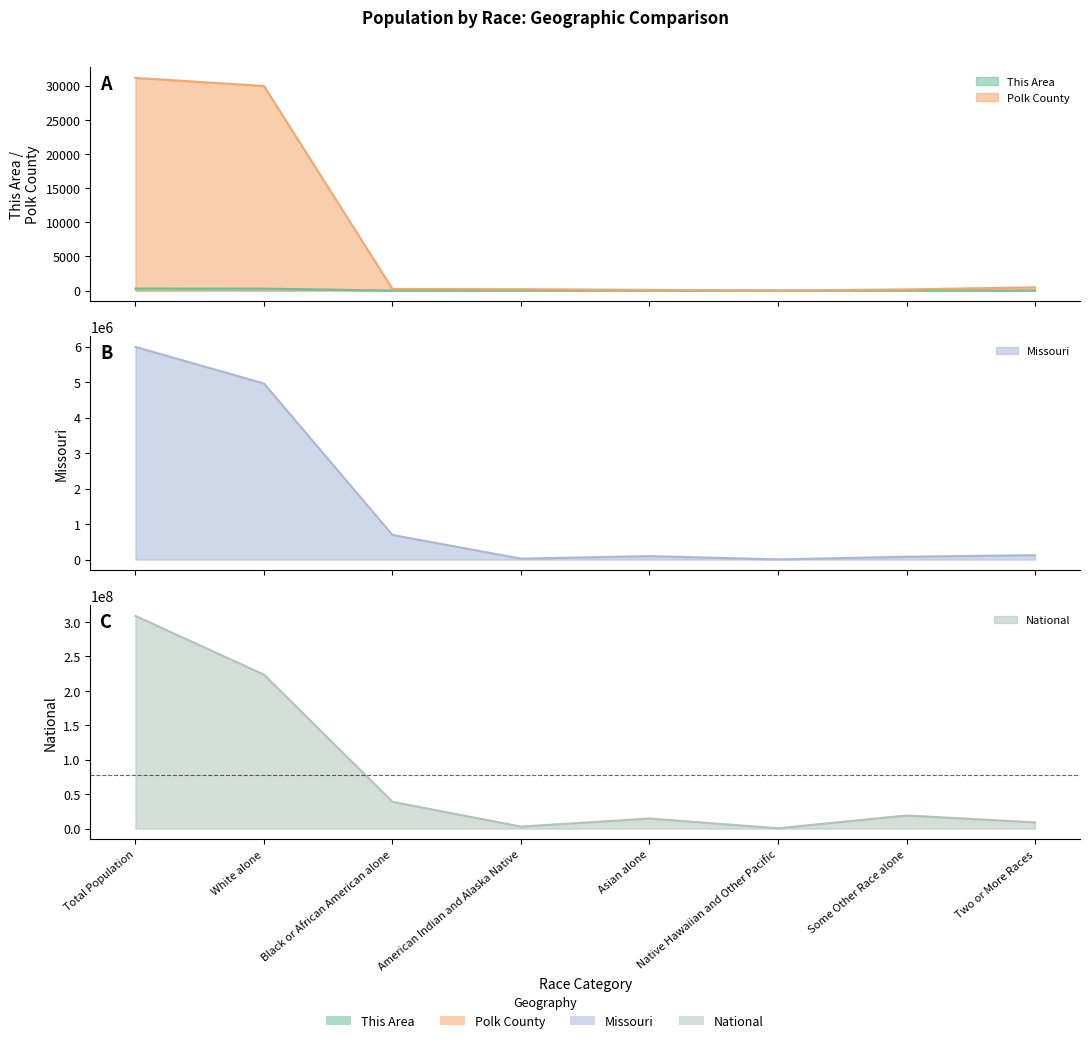

At which category does Missouri reach its first local peak?

Asian alone